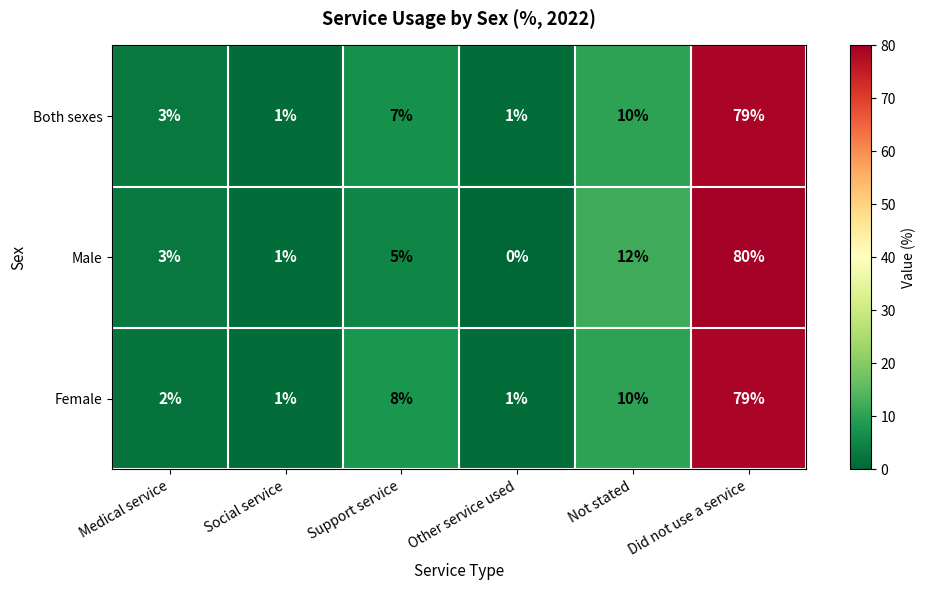

List the labels in order of Male value, largest first.

Did not use a service, Not stated, Support service, Medical service, Social service, Other service used